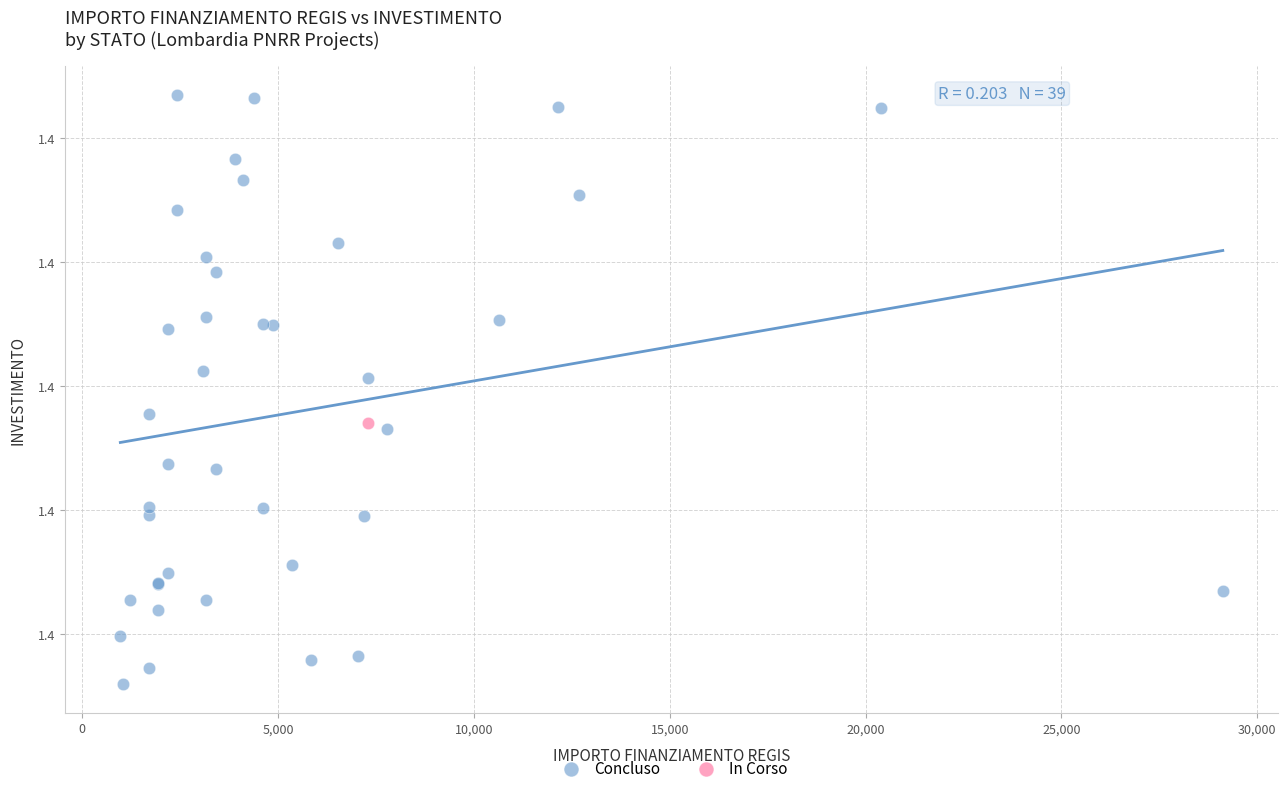

What are all the series names shown in the legend?

Concluso, In Corso